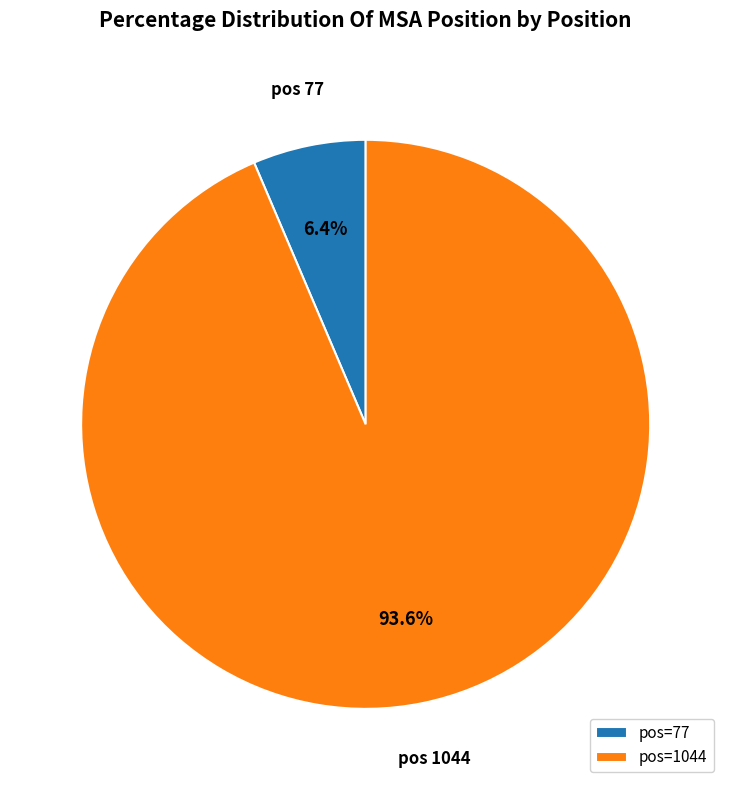

Between pos=1044 and pos=77, which is larger?

pos=1044